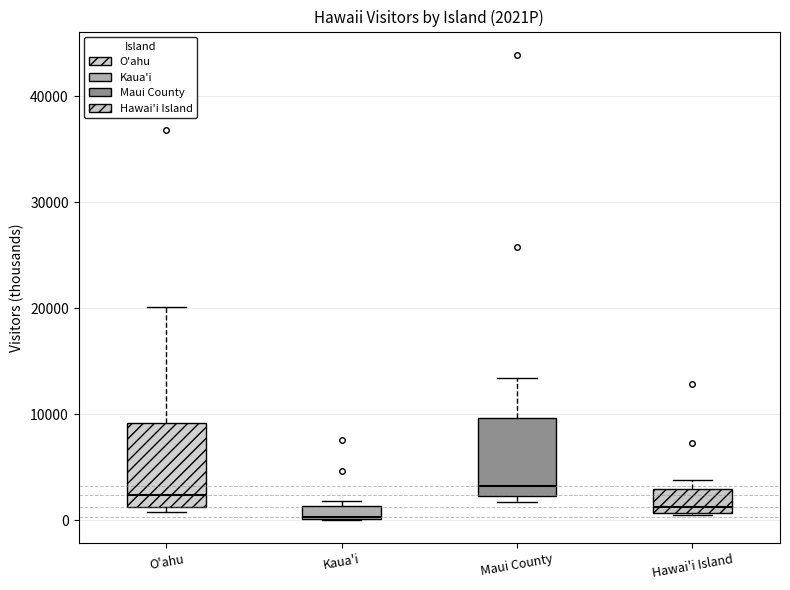

Where is the upper edge of the box for Kaua'i on the y-axis? The values are not printed on the chart, so give them approximately, as read against the axis.

1000